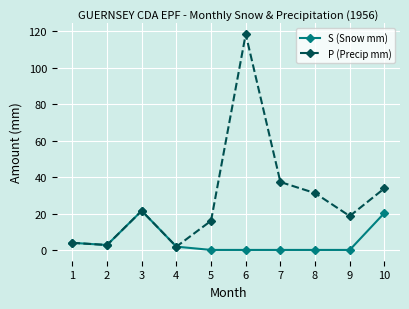

What is the average value of the S (Snow mm) series?

5.0